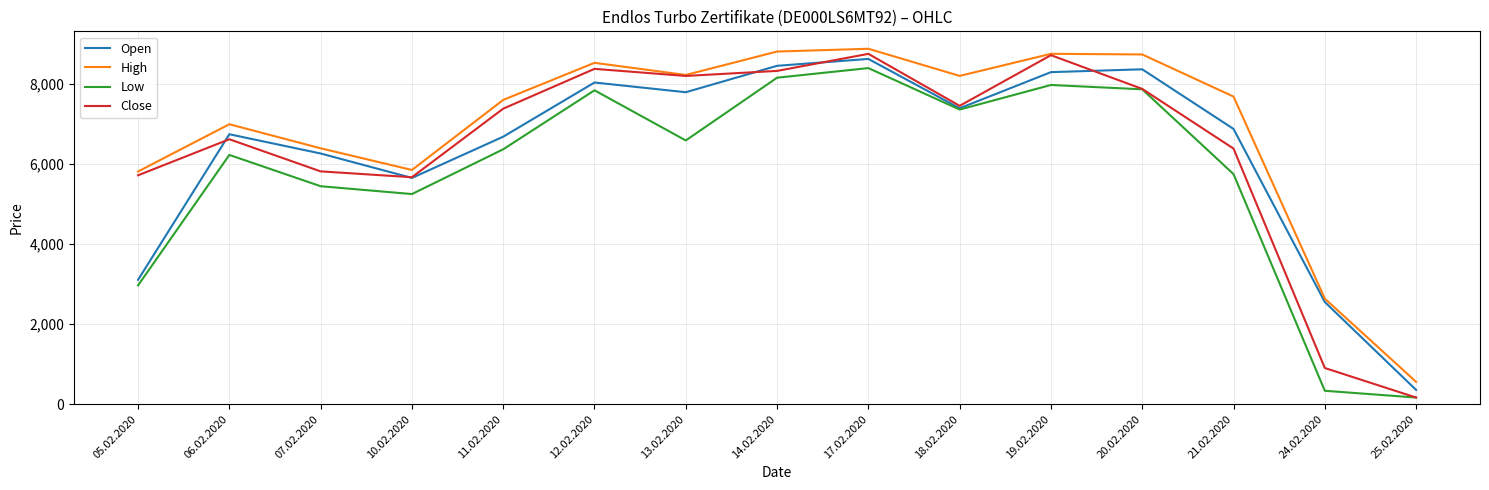

Is it true that Close equals 4456.8 at 18.02.2020?

False